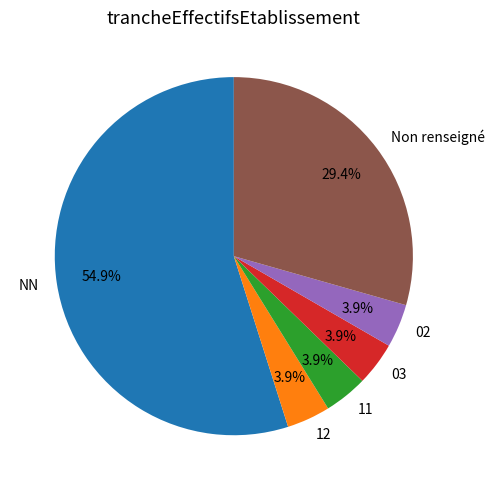

What portion of the pie excludes Non renseigné?

70.6%